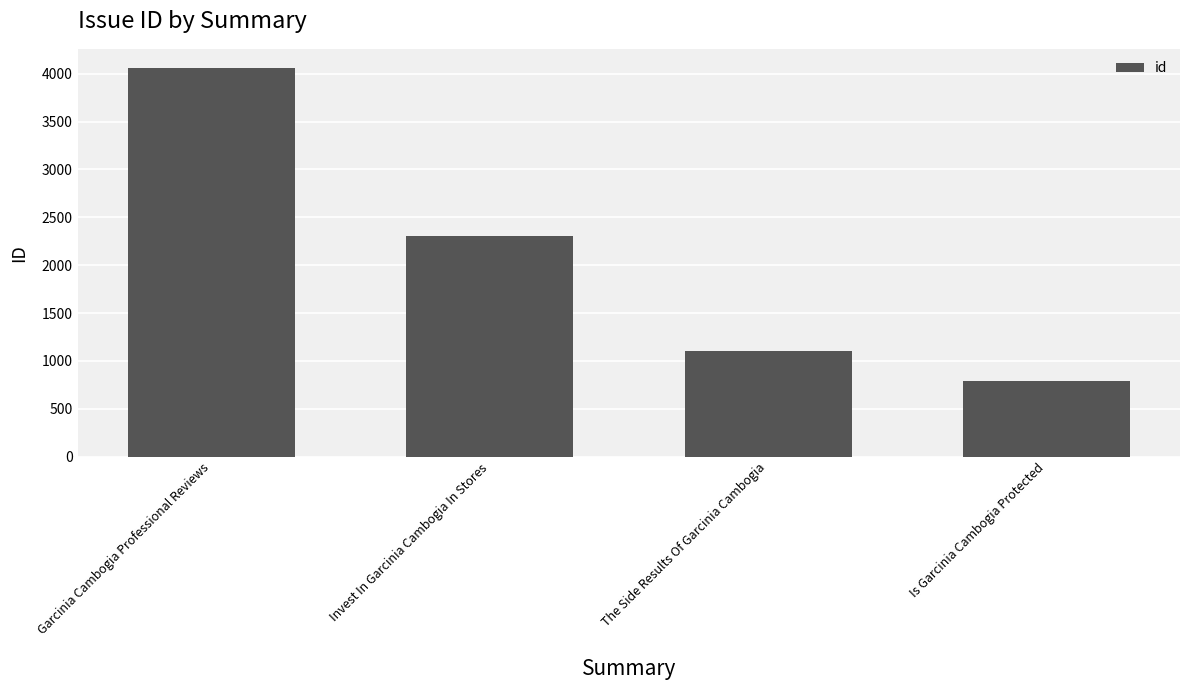

Reading right to left, extract all data points from this chart.

Is Garcinia Cambogia Protected=787	The Side Results Of Garcinia Cambogia=1100	Invest In Garcinia Cambogia In Stores=2305	Garcinia Cambogia Professional Reviews=4058